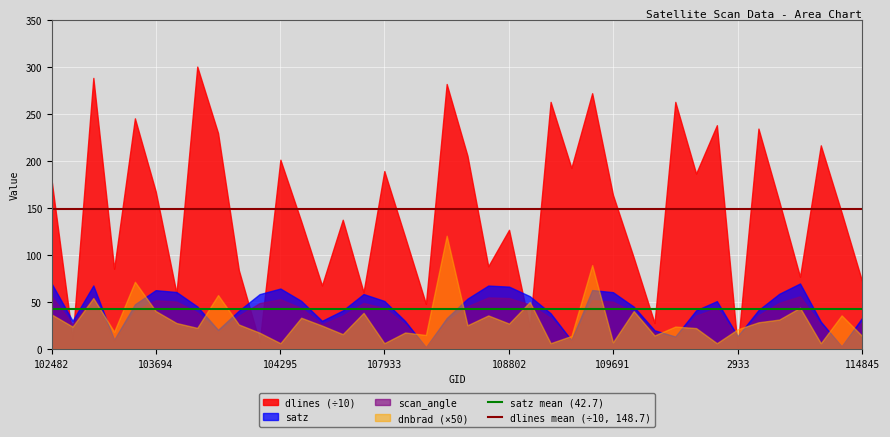

Which series has the largest total across all categories?

dlines (÷10)